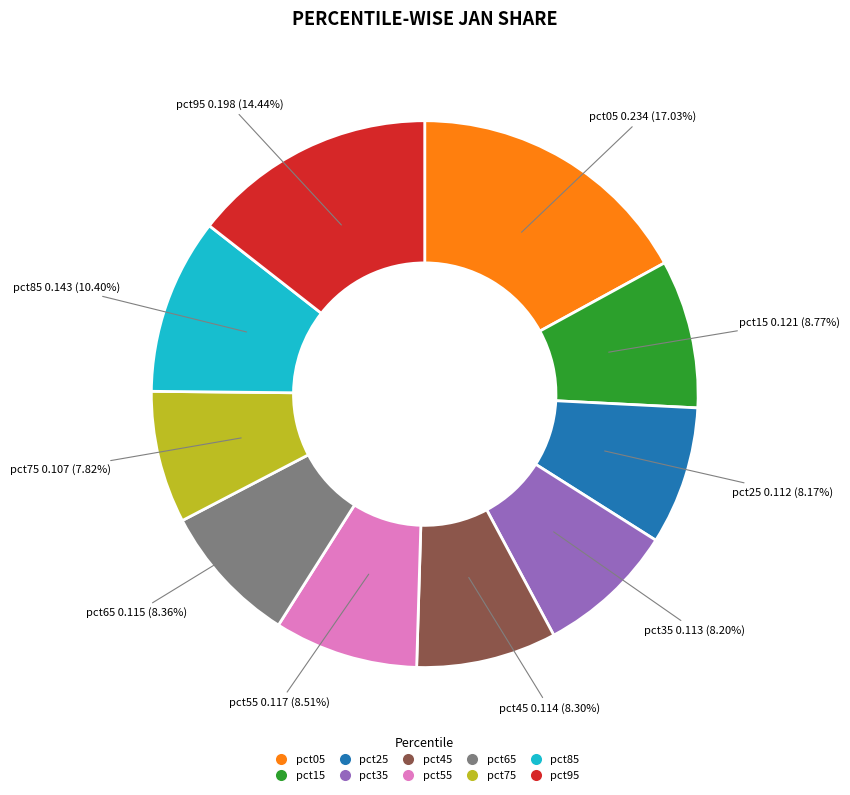

How many segments does this pie chart have?

10